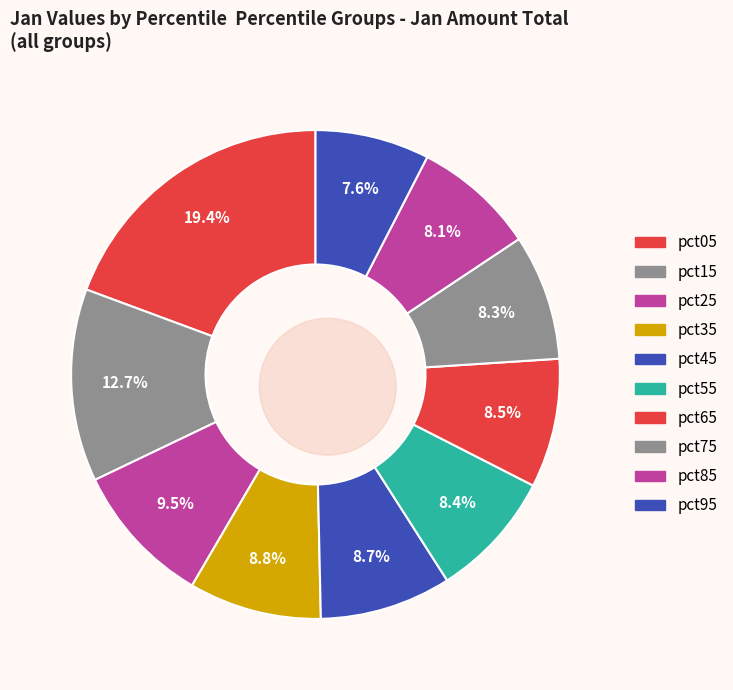

Approximately how many times larger is the value at pct15 compared to pct65?

1.5